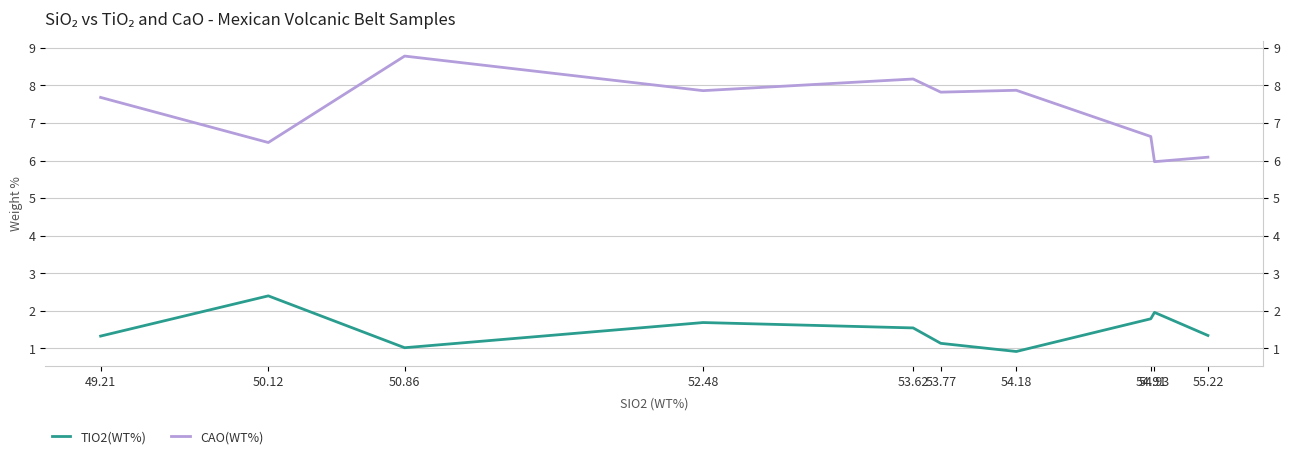

At how many categories does at least one series exceed 6?

9